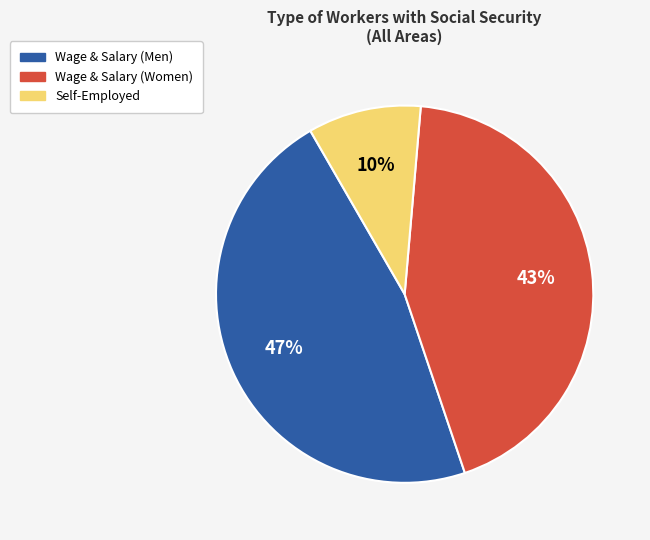

Does any single category account for the majority?

No